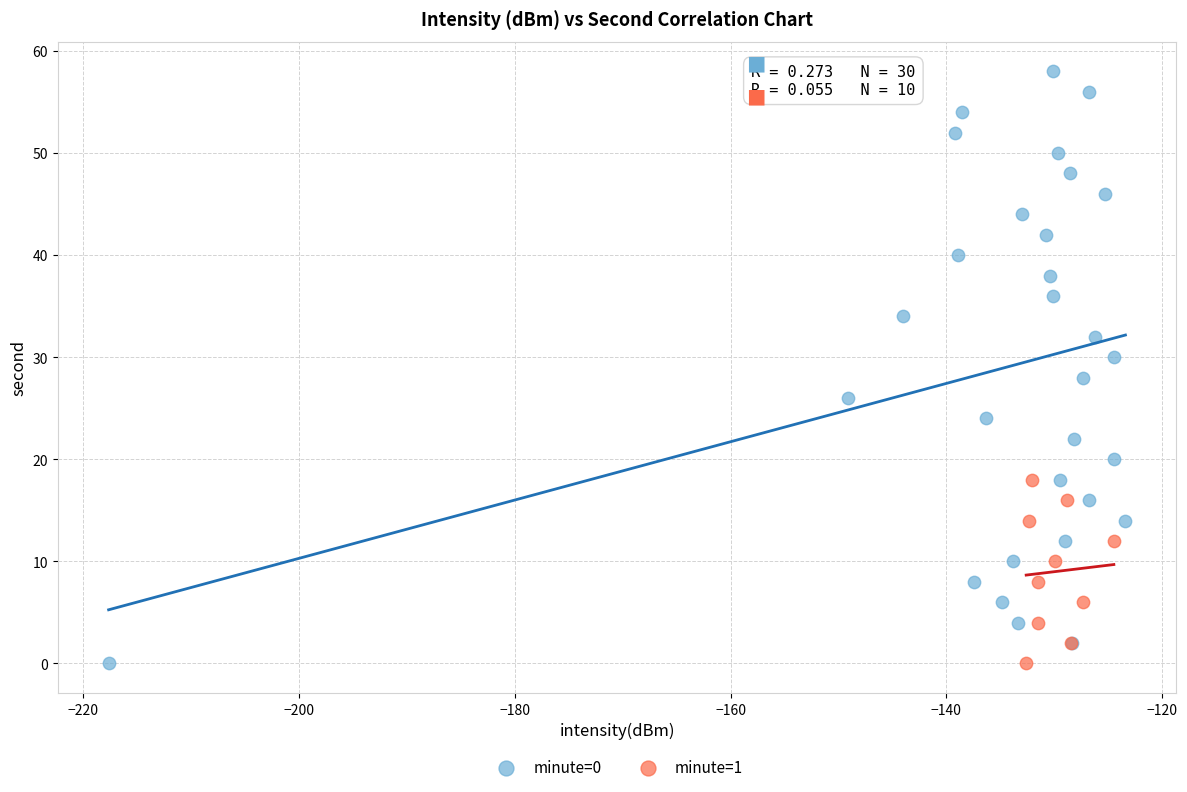

Which series has the widest spread of Y values?

minute=0